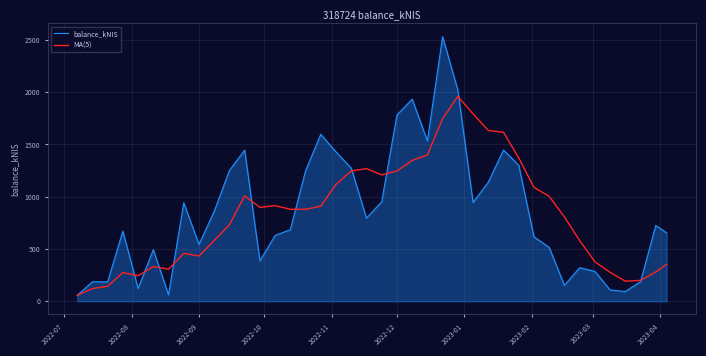

Count the number of categories in the chart.

40